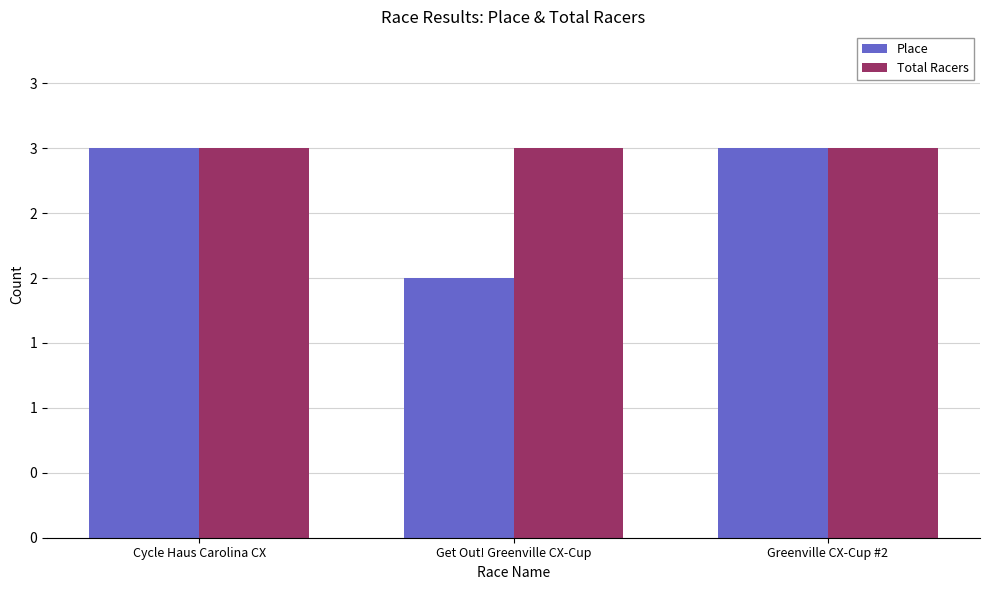

Rank the series at Cycle Haus Carolina CX from lowest to highest value.

Place, Total Racers